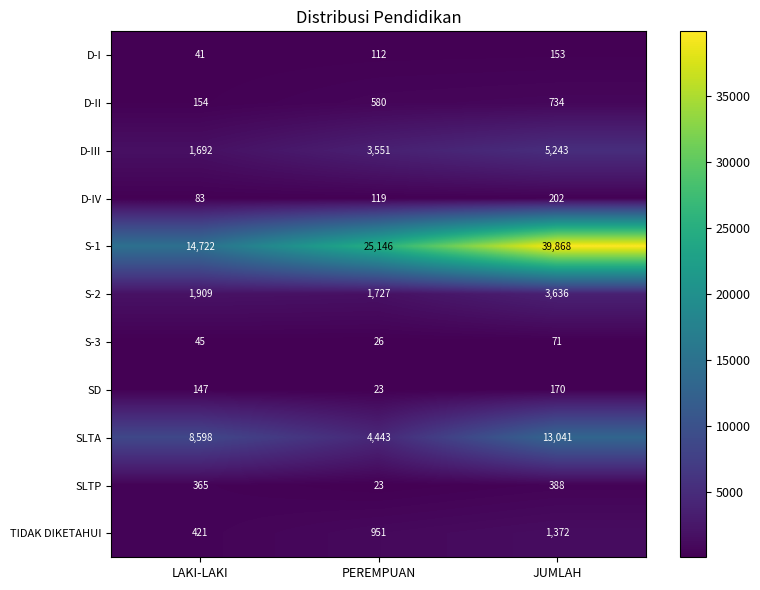

Rank the series by their maximum value, from lowest to highest.

S-3, D-I, SD, D-IV, SLTP, D-II, TIDAK DIKETAHUI, S-2, D-III, SLTA, S-1